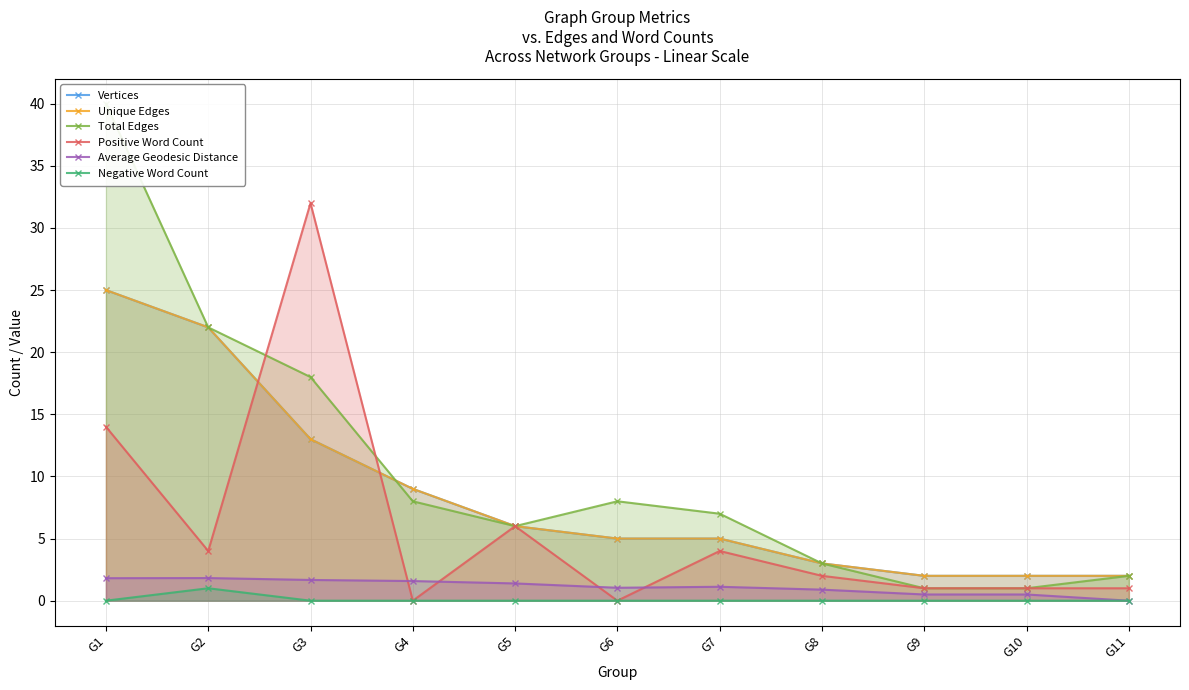

Reading left to right, extract all data points from this chart.

Vertices: 25.0	22.0	13.0	9.0	6.0	5.0	5.0	3.0	2.0	2.0	2.0
Unique Edges: 25.0	22.0	13.0	9.0	6.0	5.0	5.0	3.0	2.0	2.0	2.0
Total Edges: 40.0	22.0	18.0	8.0	6.0	8.0	7.0	3.0	1.0	1.0	2.0
Positive Word Count: 14.0	4.0	32.0	0.0	6.0	0.0	4.0	2.0	1.0	1.0	1.0
Average Geodesic Distance: 1.8	1.8	1.7	1.6	1.4	1.0	1.1	0.9	0.5	0.5	0.0
Negative Word Count: 0.0	1.0	0.0	0.0	0.0	0.0	0.0	0.0	0.0	0.0	0.0